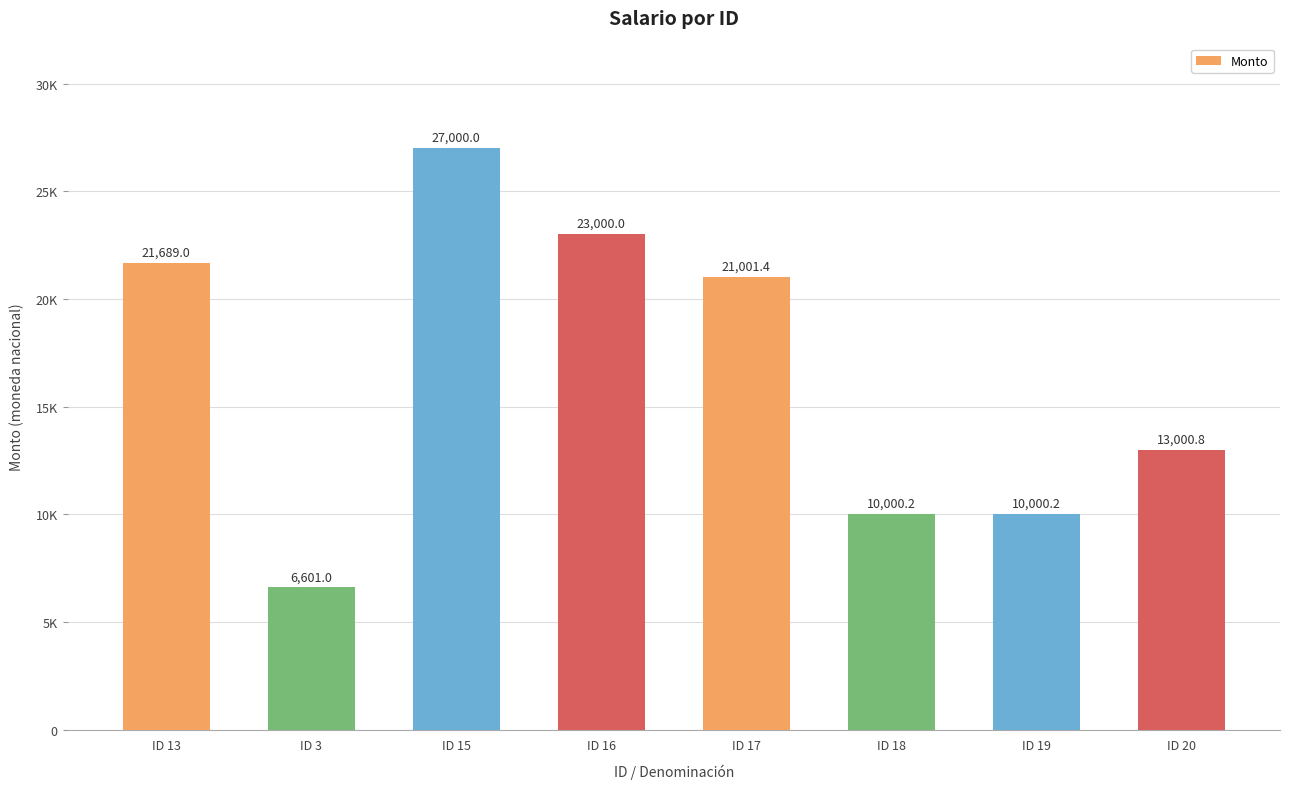

Does the chart contain any negative values?

No